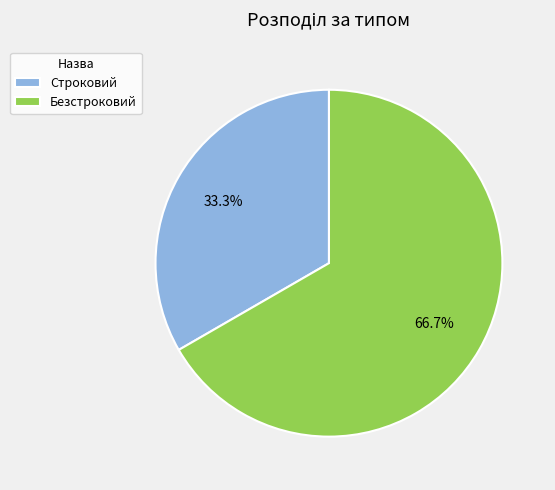

How many slices are in this pie chart?

2